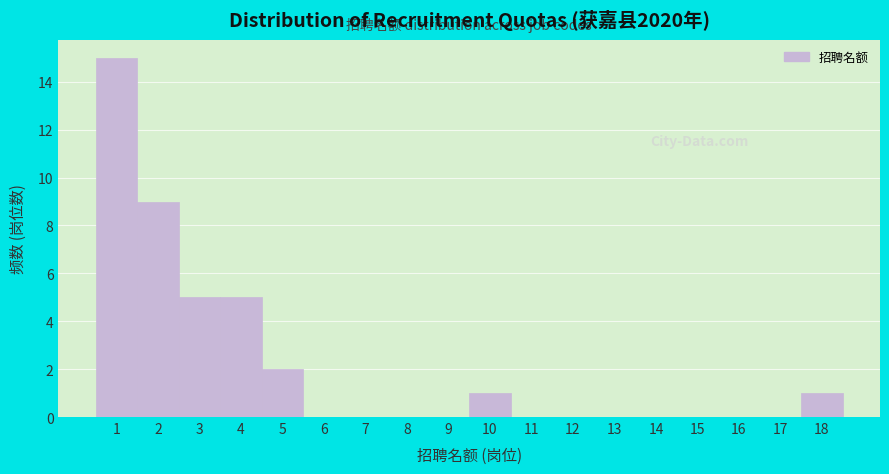

Reading left to right, transcribe this chart: for each bar, give the range it covers on the x-axis and its height. The values are not printed on the chart, so give them approximately, as read against the axis.

0.5 to 1.5: 15
1.5 to 2.5: 9
2.5 to 3.5: 5
3.5 to 4.5: 5
4.5 to 5.5: 2
5.5 to 6.5: 0
6.5 to 7.5: 0
7.5 to 8.5: 0
8.5 to 9.5: 0
9.5 to 10.5: 1
10.5 to 11.5: 0
11.5 to 12.5: 0
12.5 to 13.5: 0
13.5 to 14.5: 0
14.5 to 15.5: 0
15.5 to 16.5: 0
16.5 to 17.5: 0
17.5 to 18.5: 1